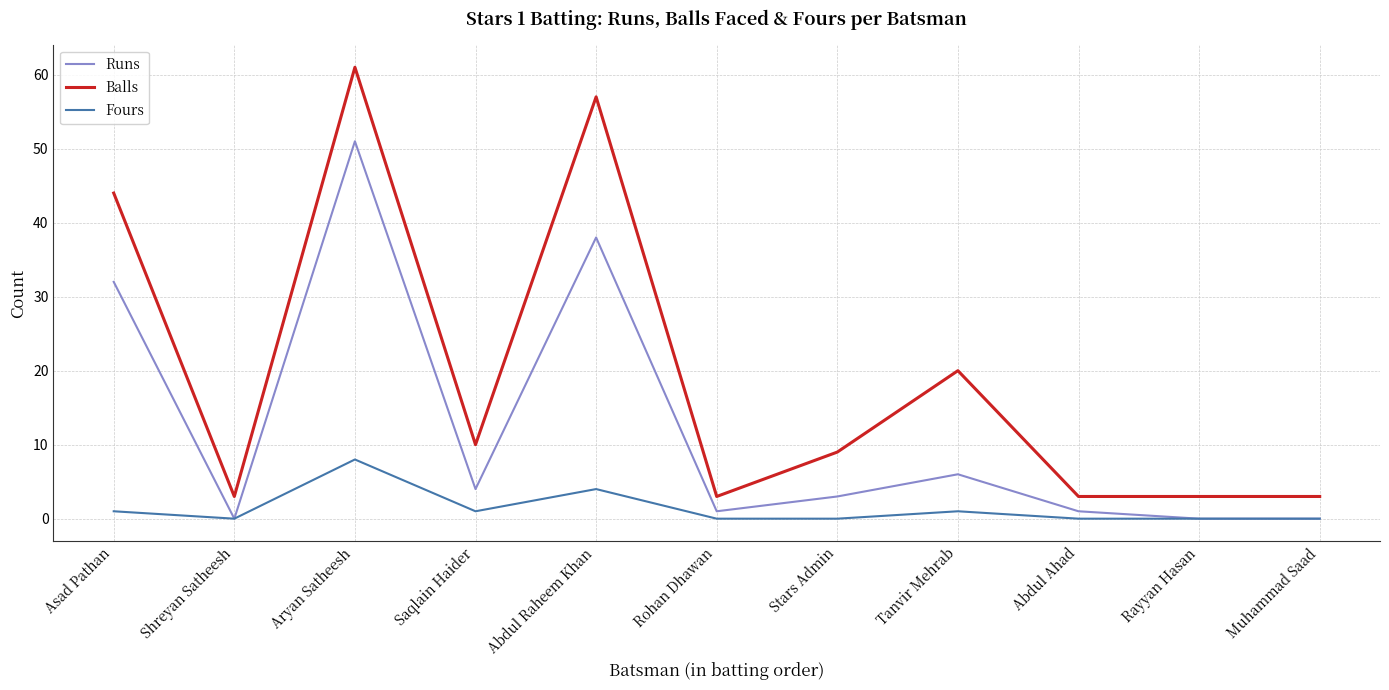

At which category does Balls reach its first local valley?

Shreyan Satheesh